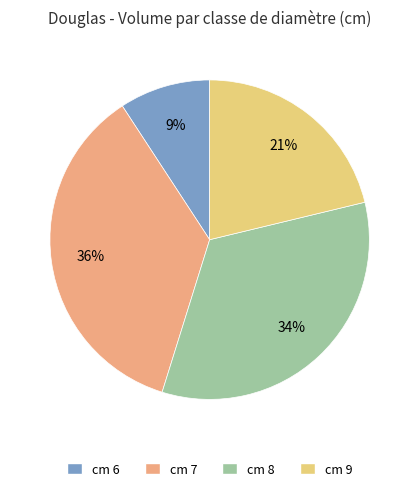

To the nearest percent, what is the difference between the largest and smallest slice percentages?

27%